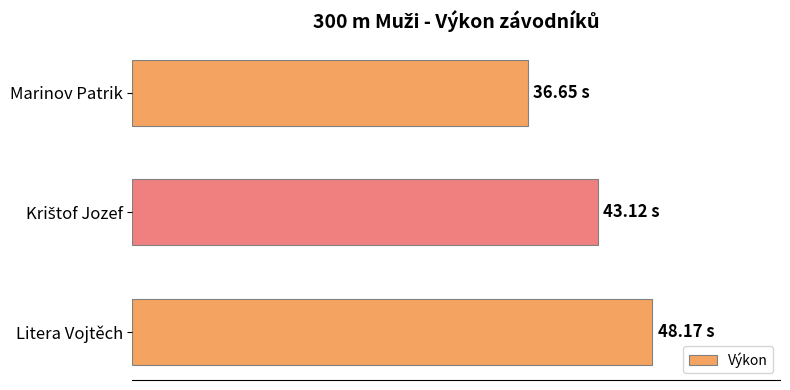

What is the average value?

42.6